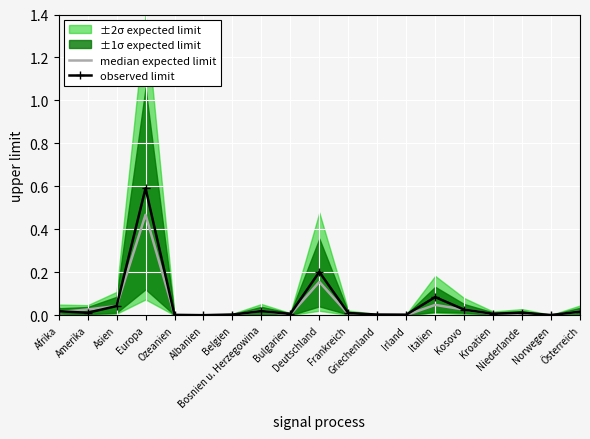

Which has a higher value, Ozeanien or Afrika?

Afrika